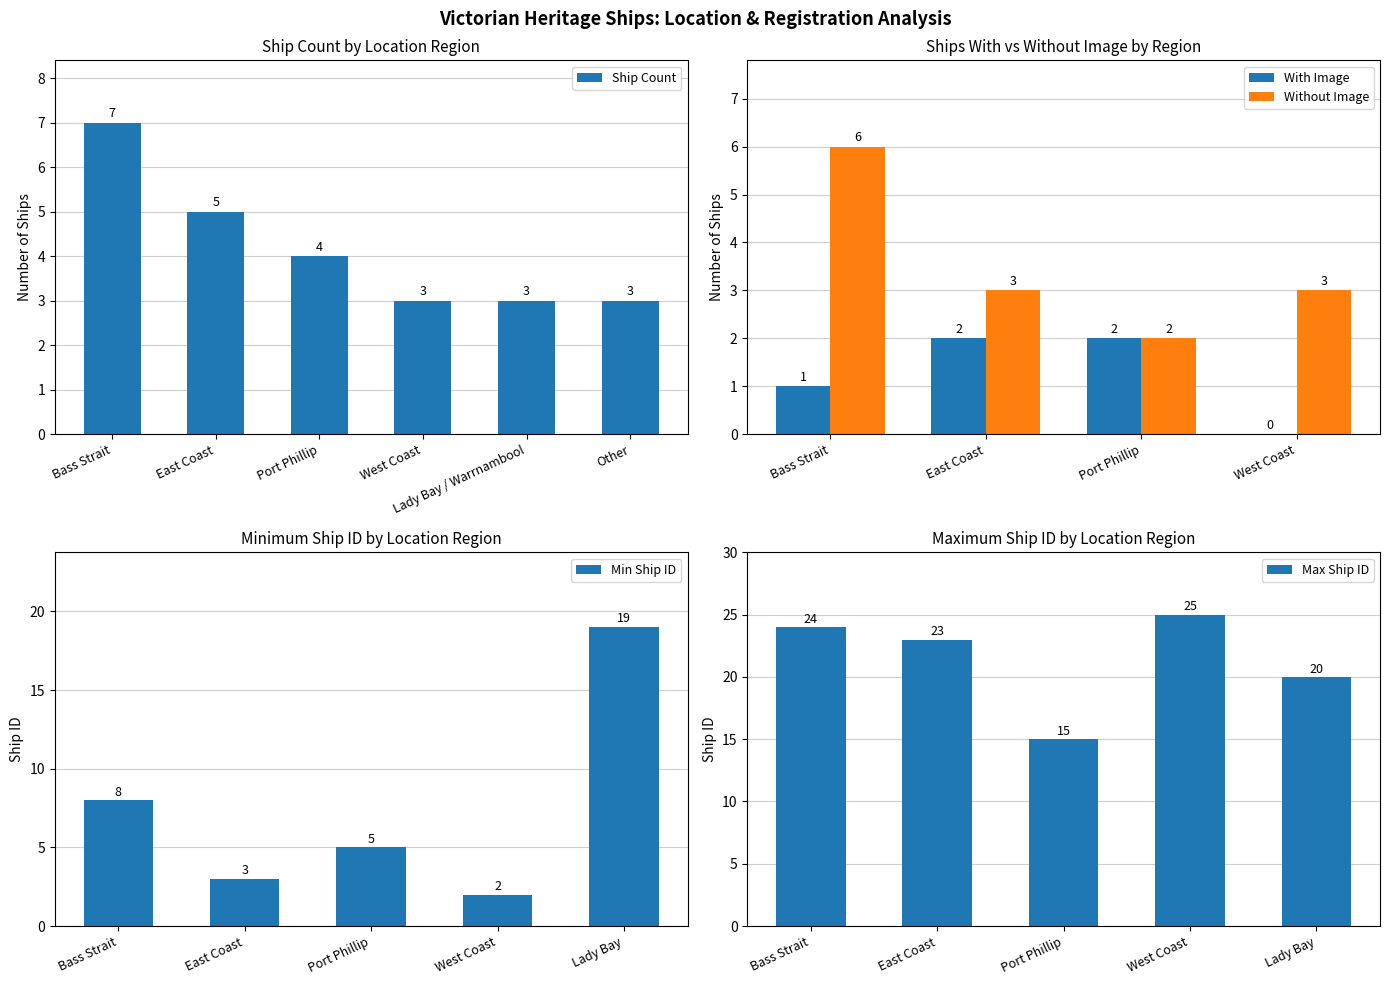

Which has a higher value, West Coast or East Coast?

East Coast